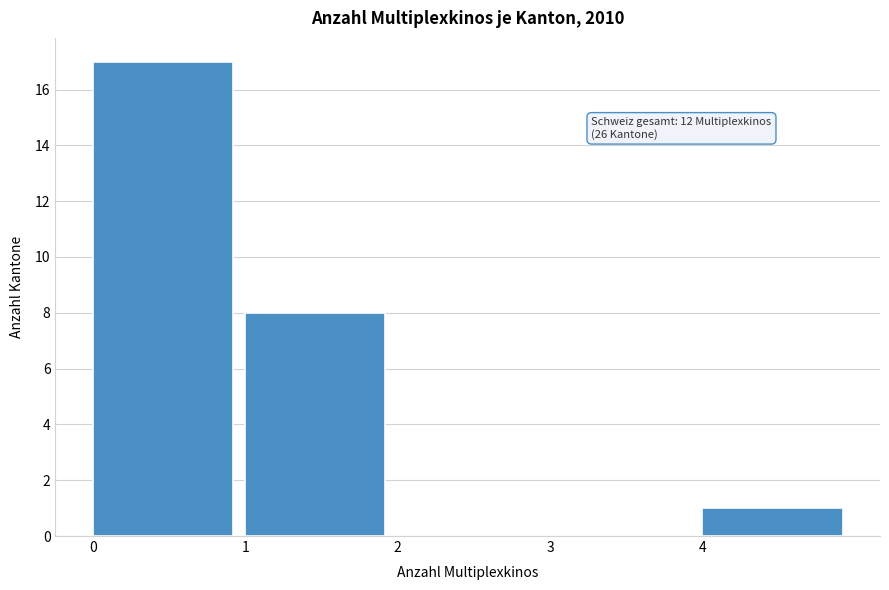

What is the sum of all values?

26